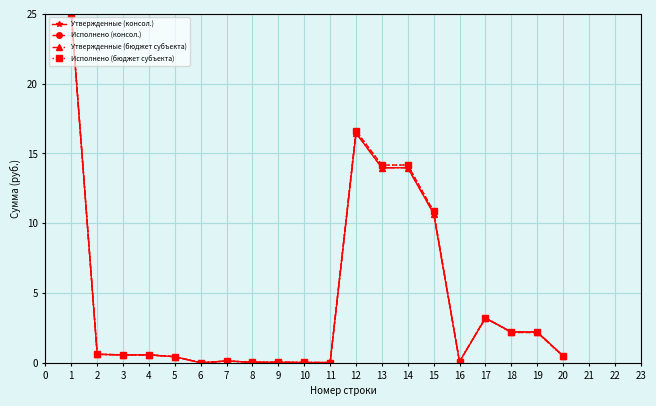

Does the chart have visible grid lines?

Yes